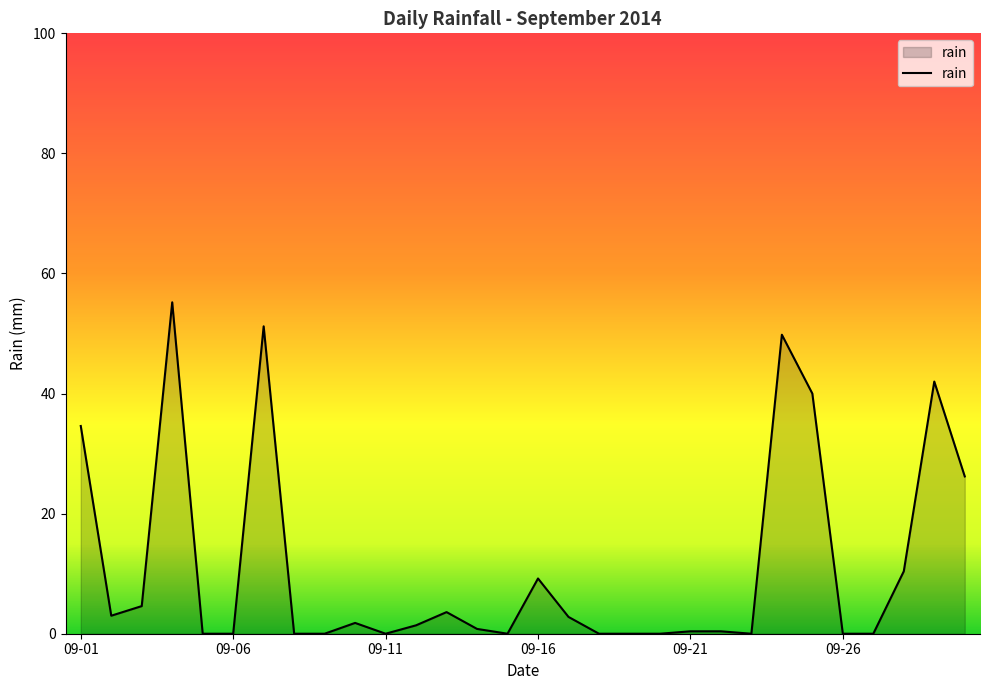

What is the difference between the maximum and minimum values?

55.2